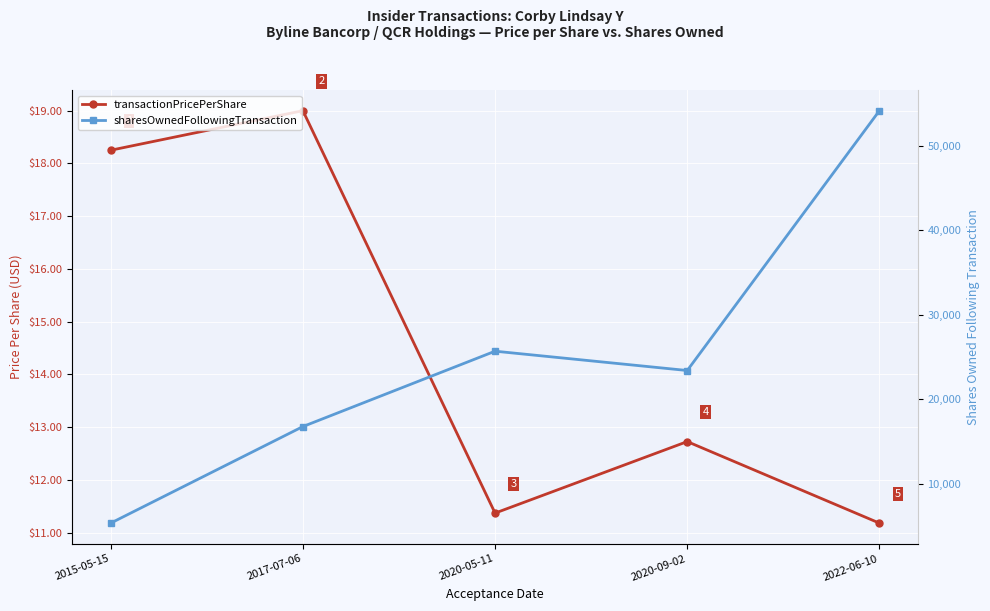

Rank the series by their maximum value, from highest to lowest.

sharesOwnedFollowingTransaction, transactionPricePerShare